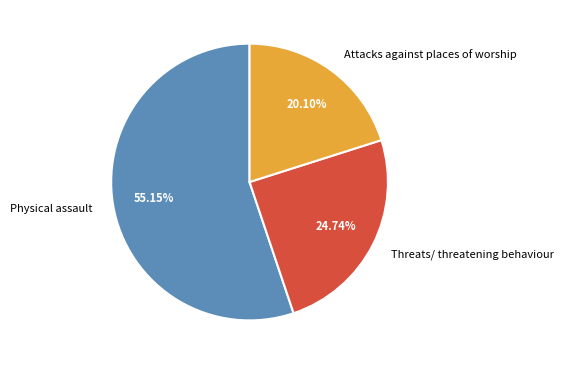

The Threats/ threatening behaviour slice represents 25% of the pie. True or false?

True